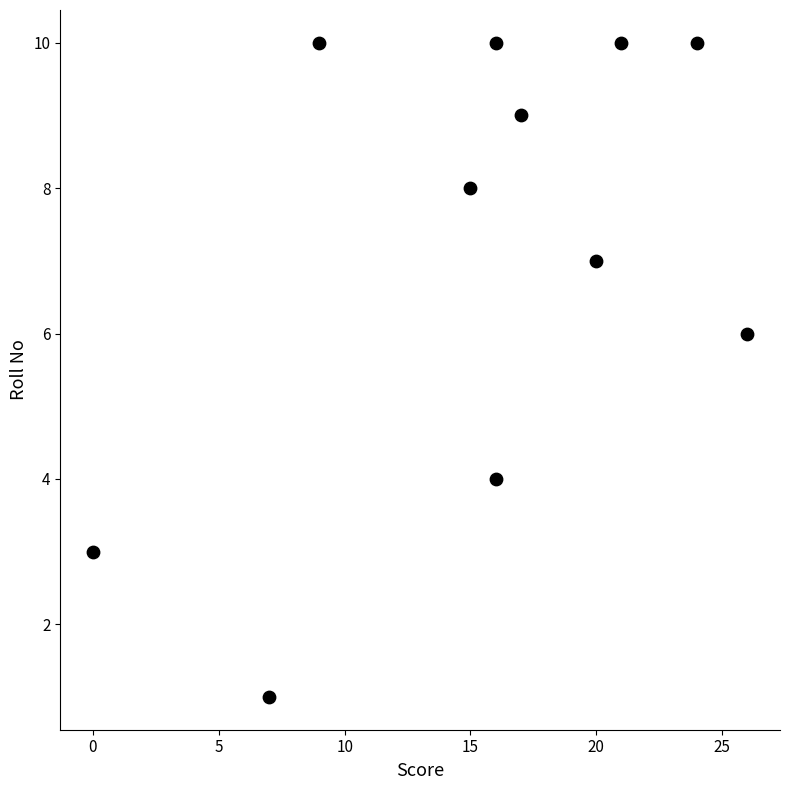

What is the range of X values (max minus min)?

26